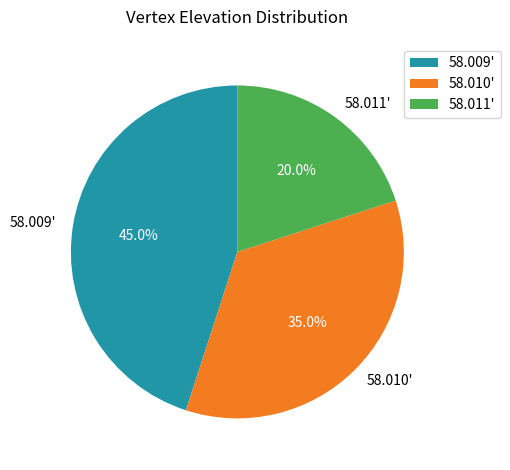

To the nearest percent, what is the difference between the largest and smallest slice percentages?

25%